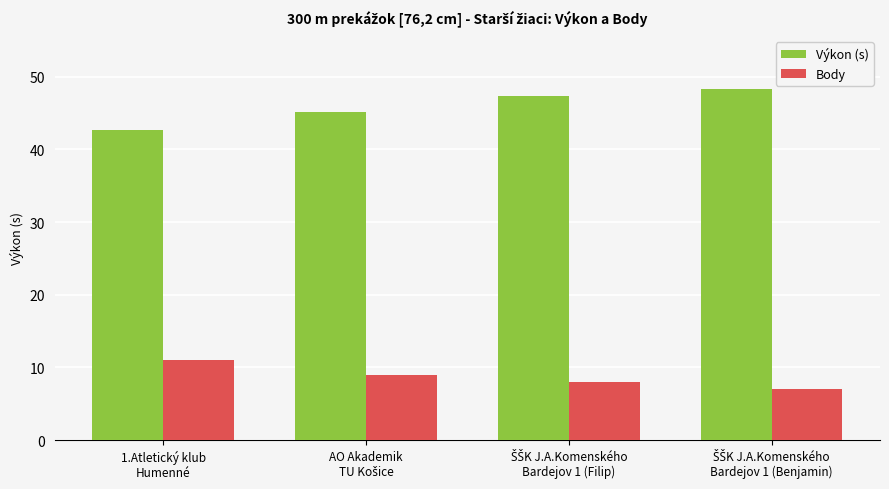

At how many categories does at least one series exceed 17?

4